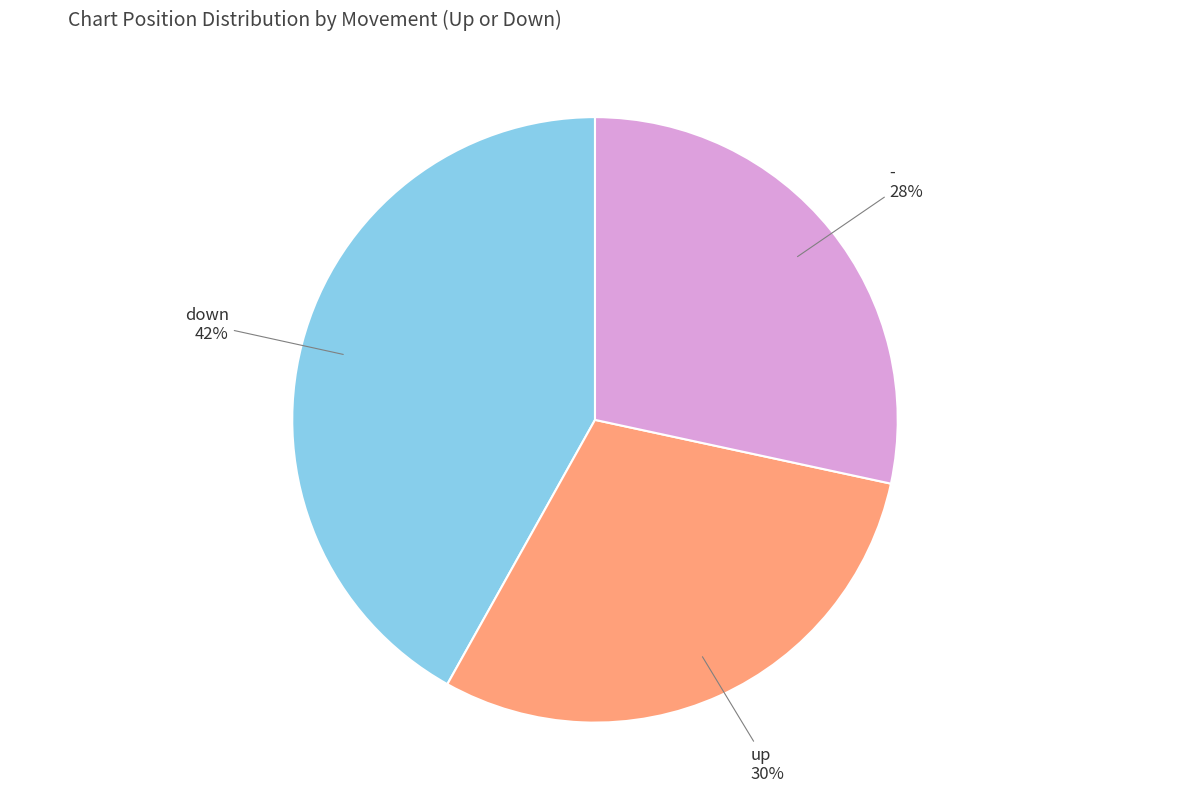

To the nearest percent, what is the combined percentage of up and down?

72%